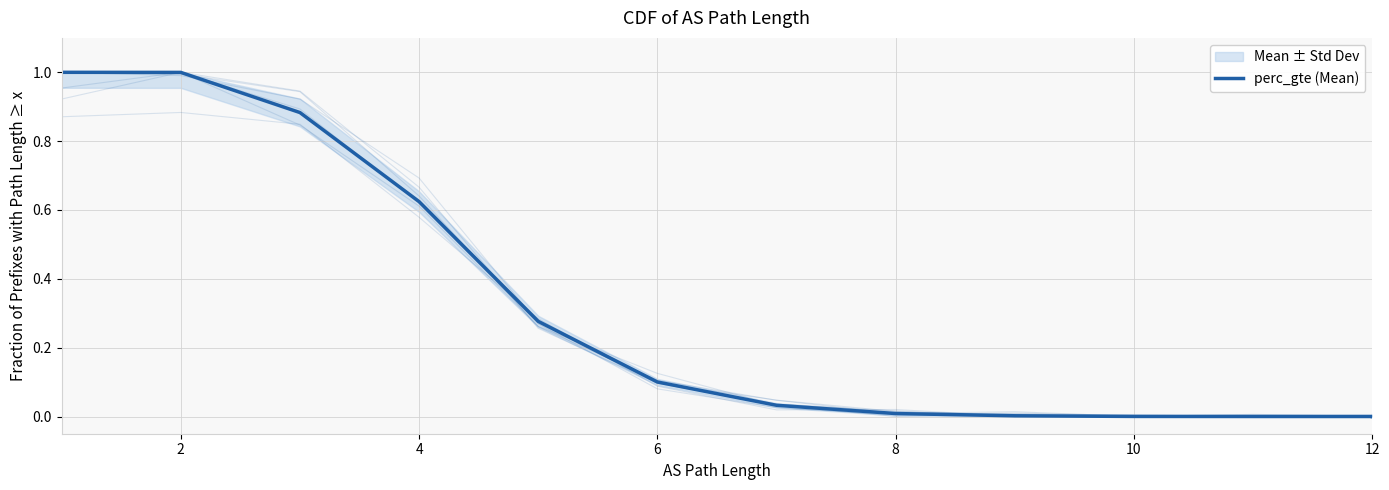

True or false: the data shows 0.2 at 6.

False